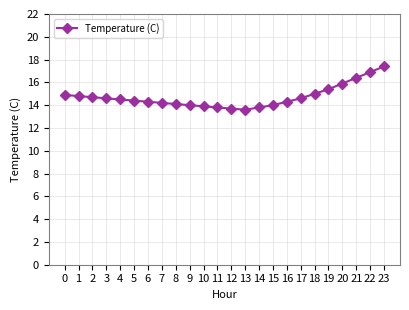

Reading left to right, list all the values displayed in this chart.

14.9	14.8	14.7	14.6	14.5	14.4	14.3	14.2	14.1	14.0	13.9	13.8	13.7	13.6	13.8	14.0	14.3	14.6	15.0	15.4	15.9	16.4	16.9	17.4